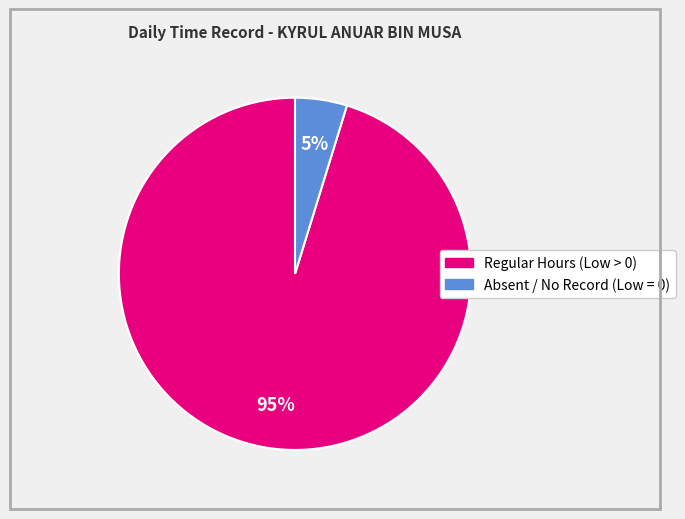

Is there a majority slice in this chart?

Yes